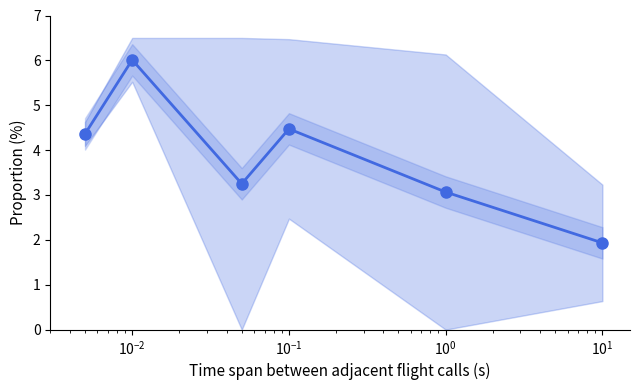

How many lines are shown in the chart?

1